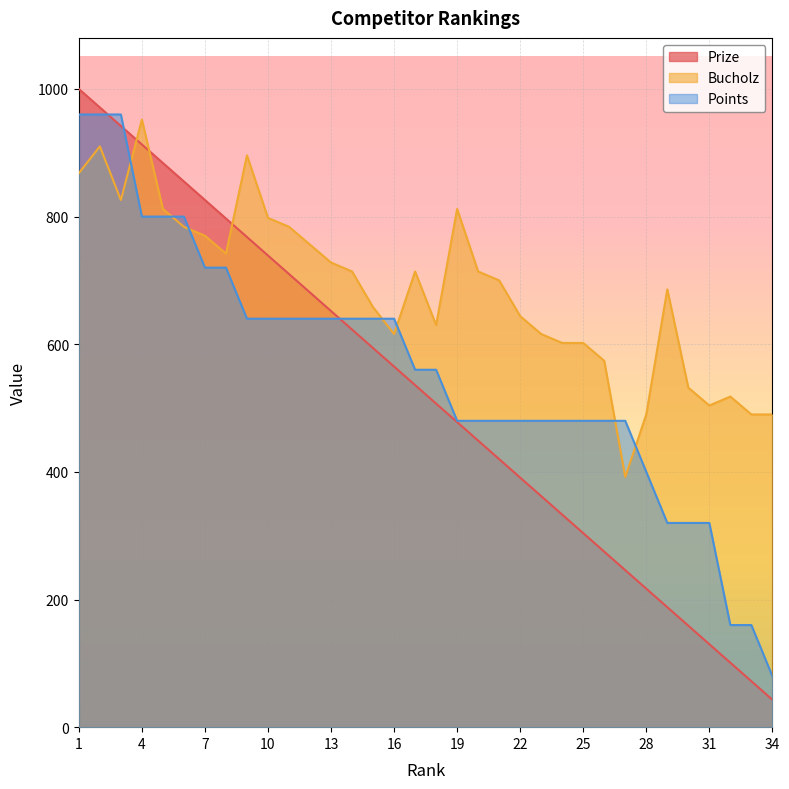

Count the number of data series in this chart.

3